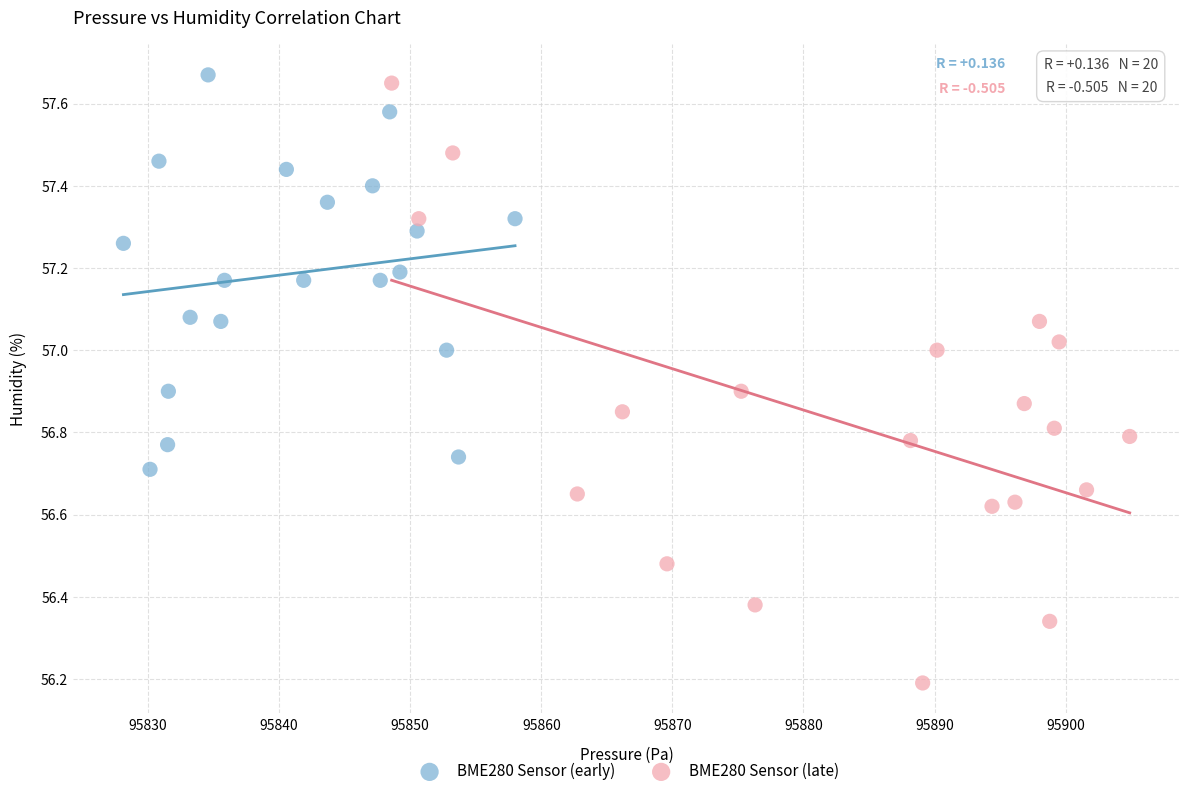

Which series contains the lowest Y value?

BME280 Sensor (late)